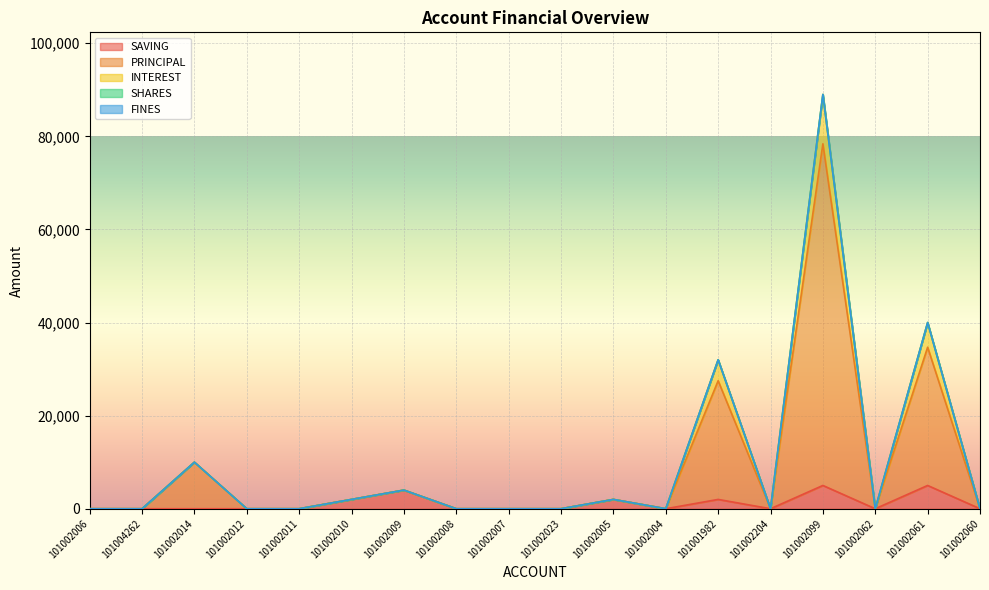

At which category does PRINCIPAL reach its first local peak?

101002014